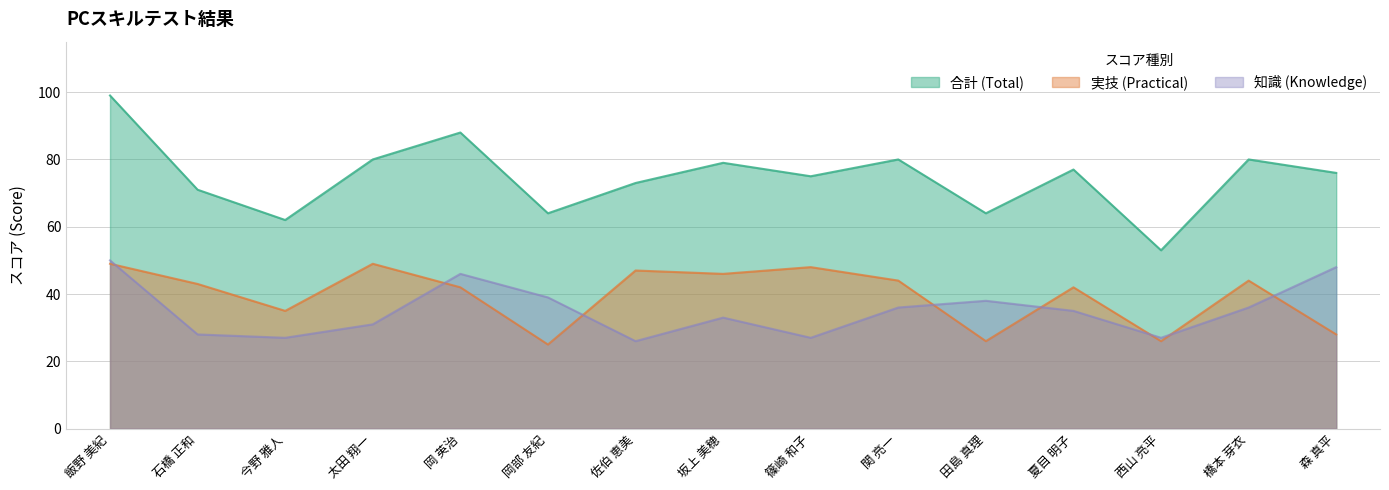

Does the chart display data point markers on the line(s)?

No